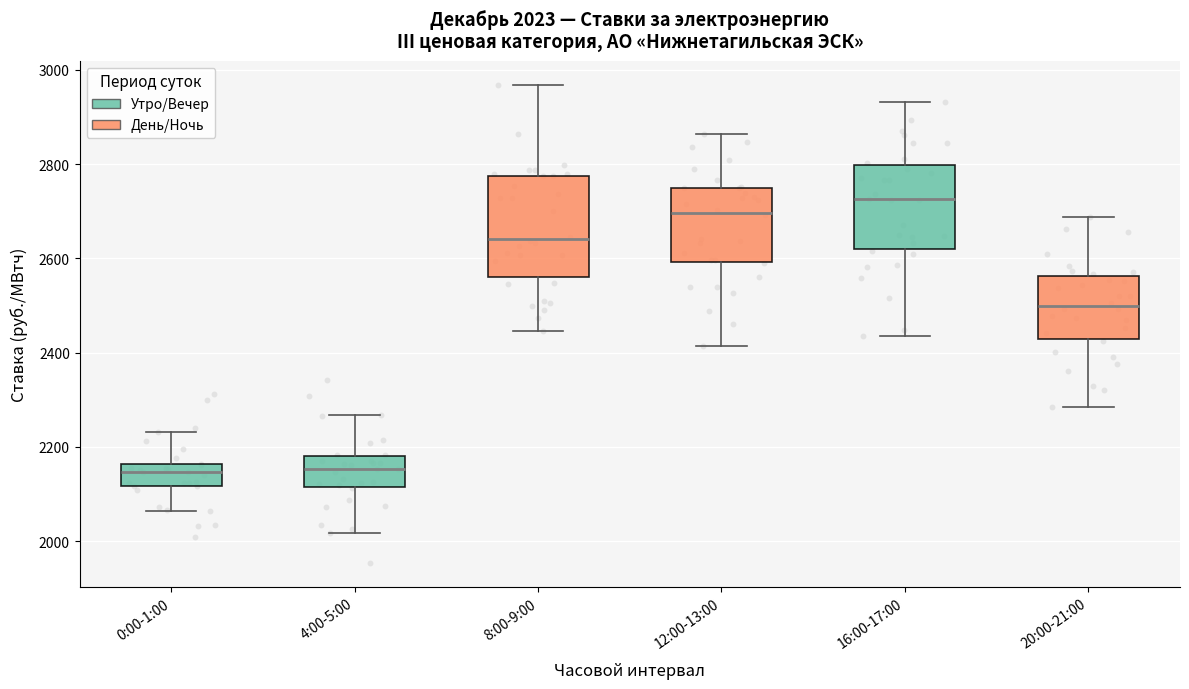

Which box is the tallest, from its lower edge to its upper edge?

8:00-9:00